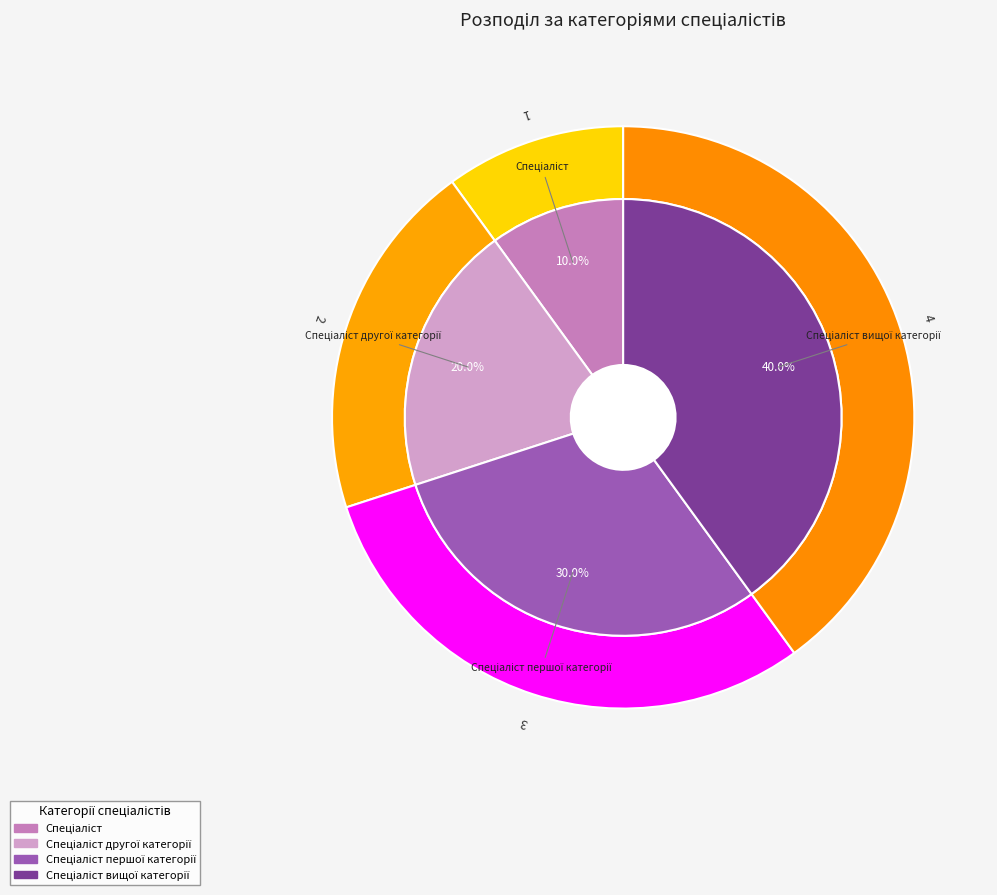

What is the largest slice in the pie chart?

Спеціаліст вищої категорії